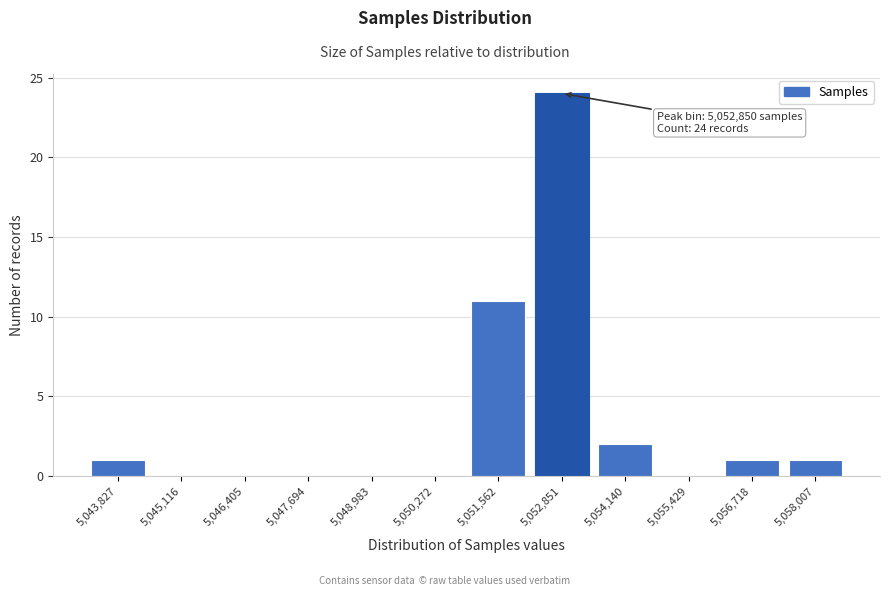

Reading right to left, list all the values displayed in this chart.

5,058,007=1	5,056,718=1	5,055,429=0	5,054,140=2	5,052,851=24	5,051,562=11	5,050,272=0	5,048,983=0	5,047,694=0	5,046,405=0	5,045,116=0	5,043,827=1